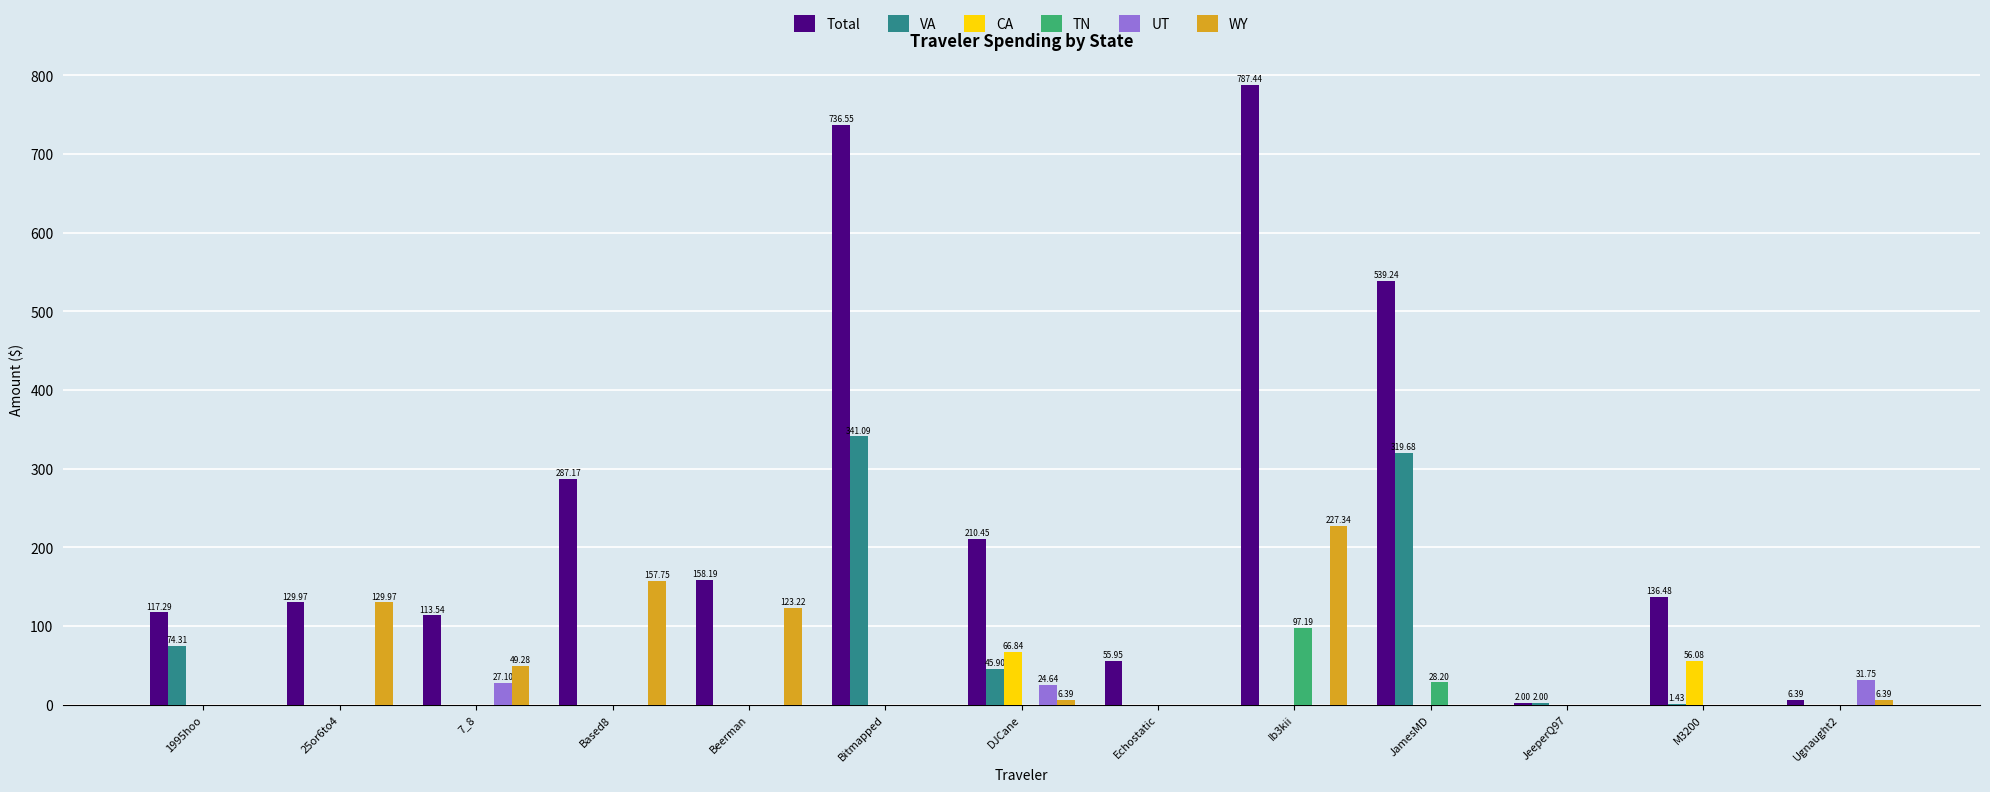

What is the total value across all series at Ib3kii?

1112.0